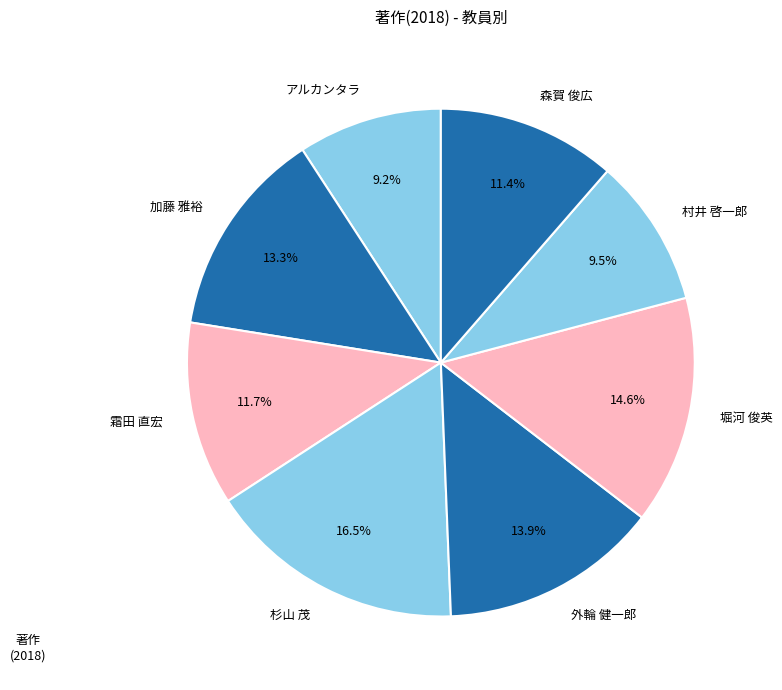

To the nearest percent, what is the average slice percentage?

12%